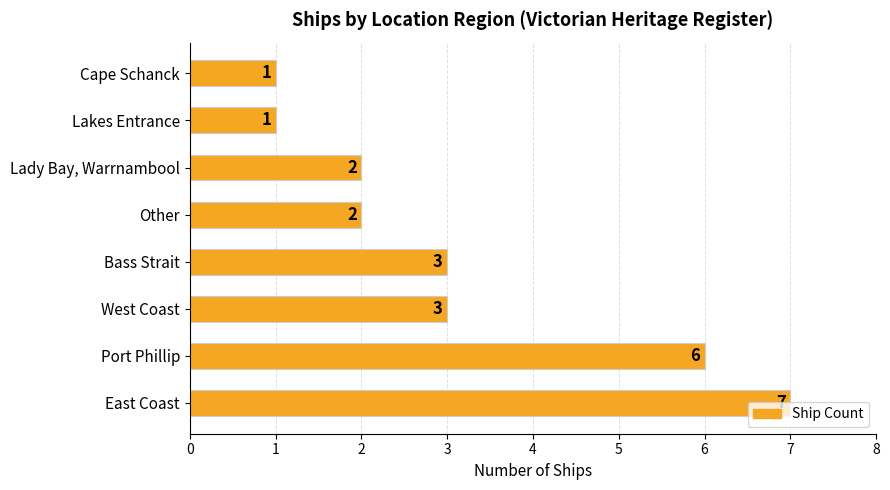

Between East Coast and West Coast, which is larger?

East Coast